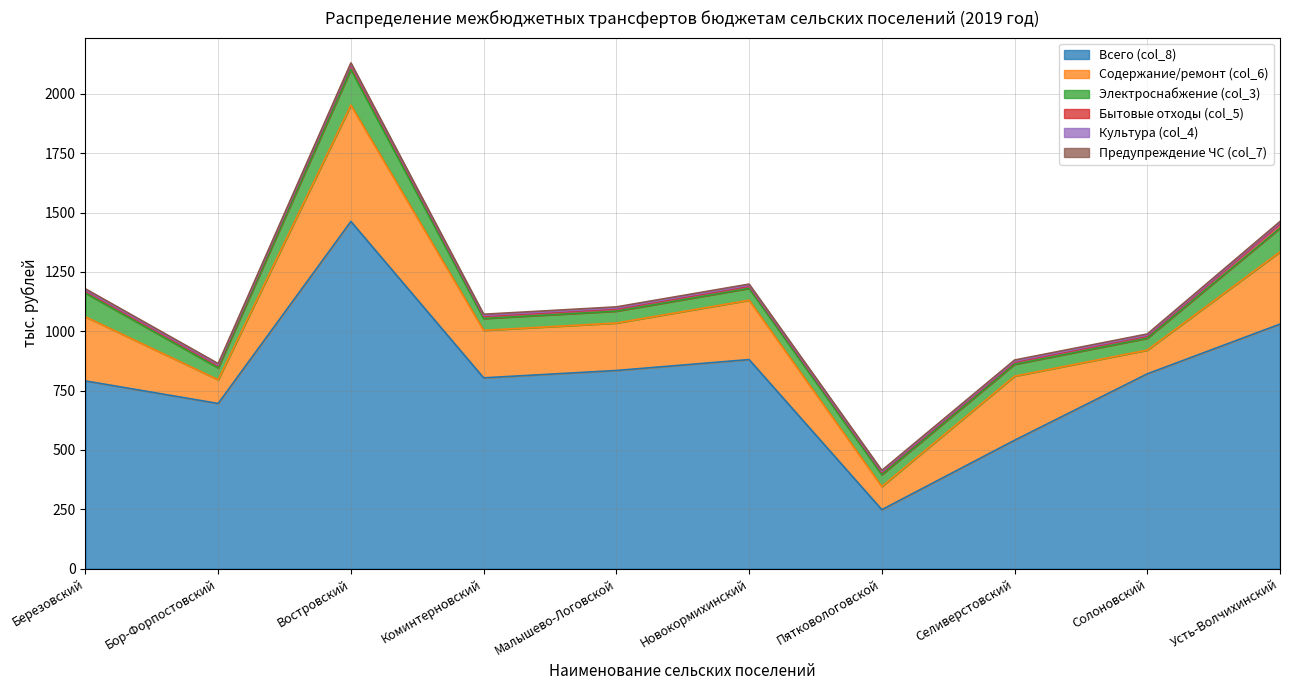

The value of Бытовые отходы (col_5) at Малышево-Логовской is 3.3. True or false?

False